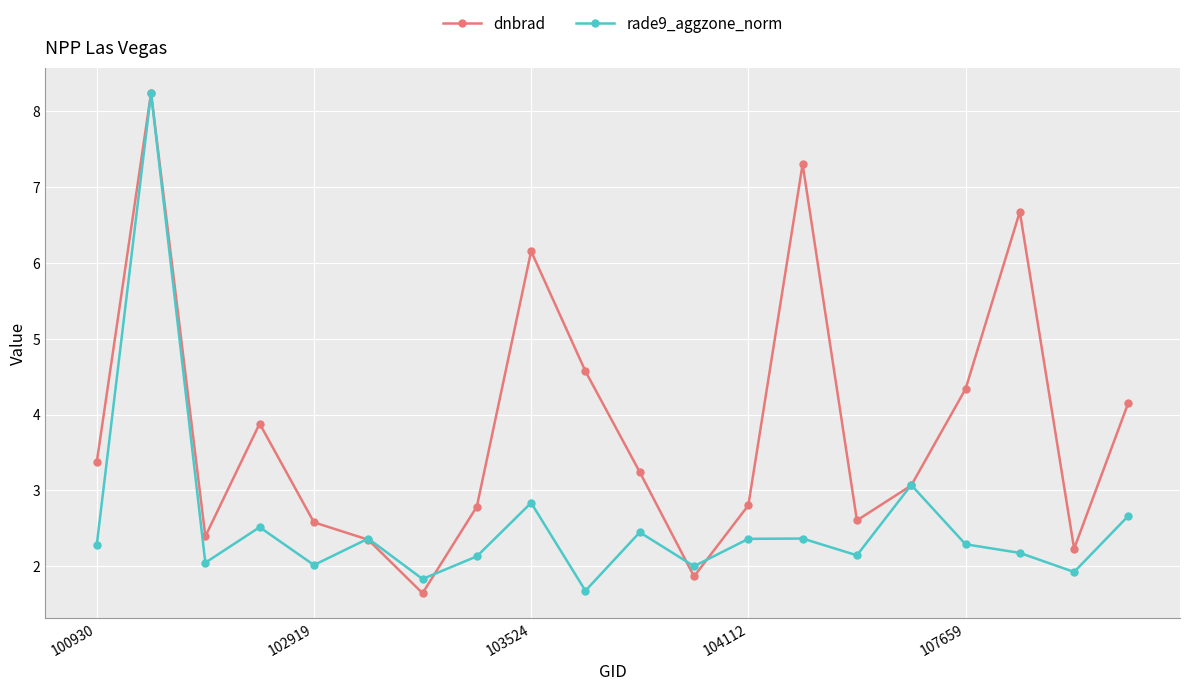

True or false: dnbrad and rade9_aggzone_norm intersect in this chart.

True